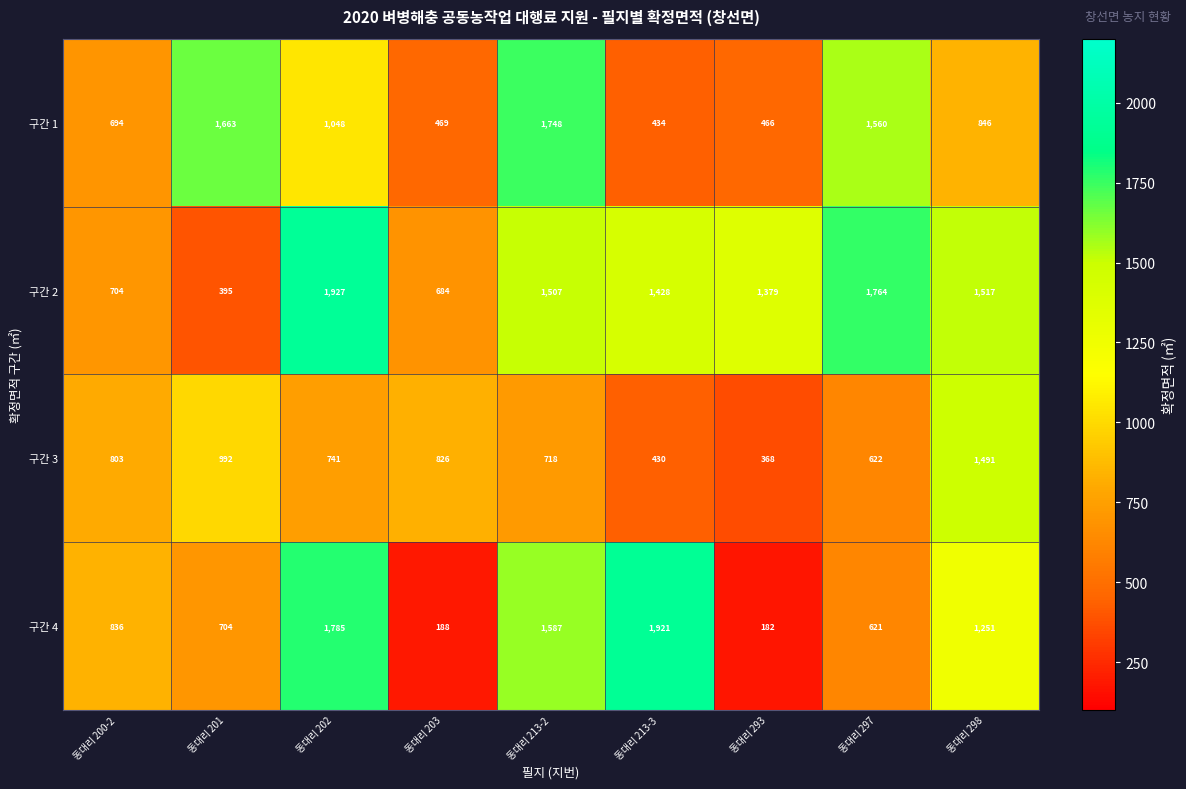

Is it true that 구간 2 equals 1927 at 동대리 202?

True